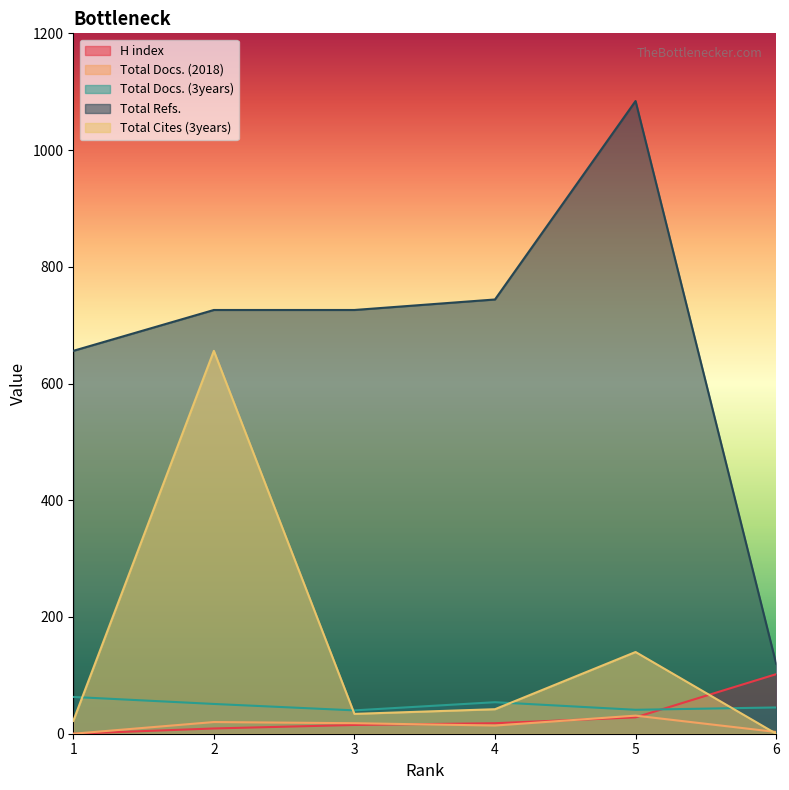

At which category is the sum across all series the highest?

2